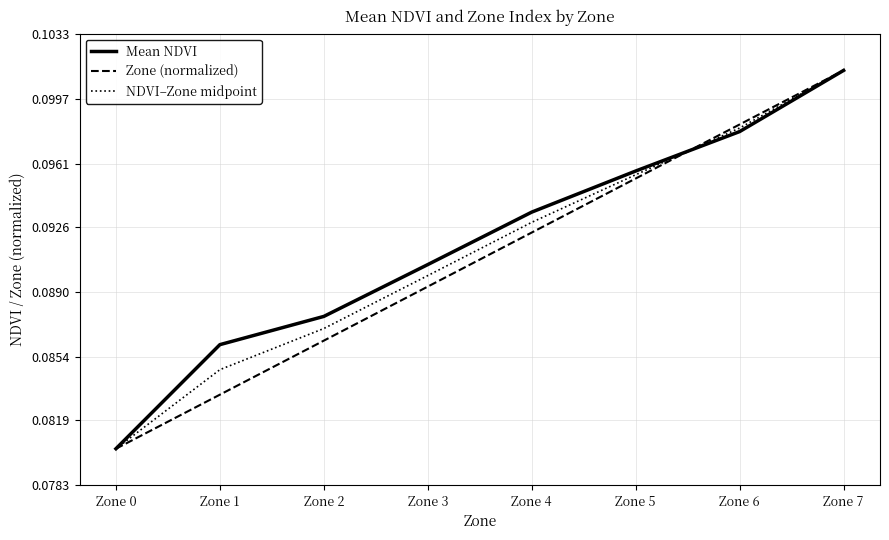

Is this an area chart (filled region under the line)?

No